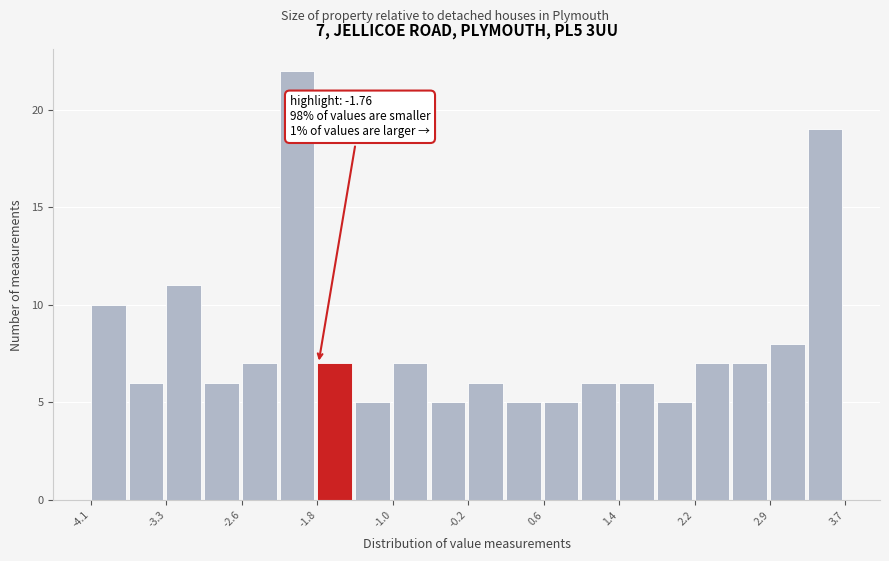

Around what value on the x-axis is the tallest bar? Give the approximate position of its centre, as read against the axis.

-2.0